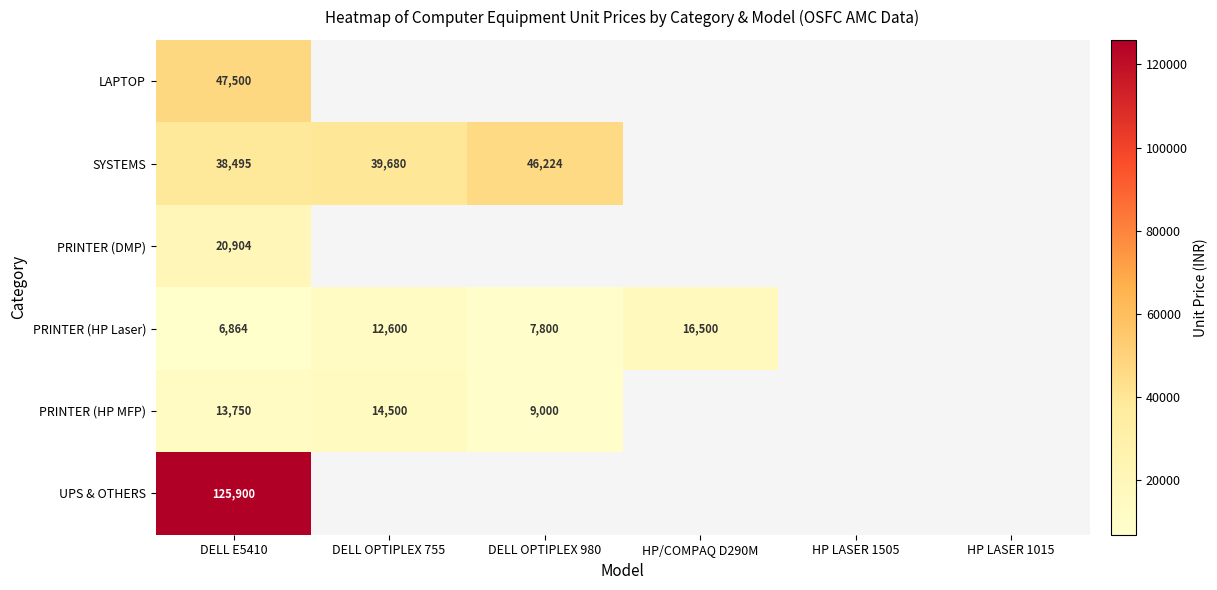

Rank the series at DELL E5410 from highest to lowest value.

UPS & OTHERS, LAPTOP, SYSTEMS, PRINTER (DMP), PRINTER (HP MFP), PRINTER (HP Laser)